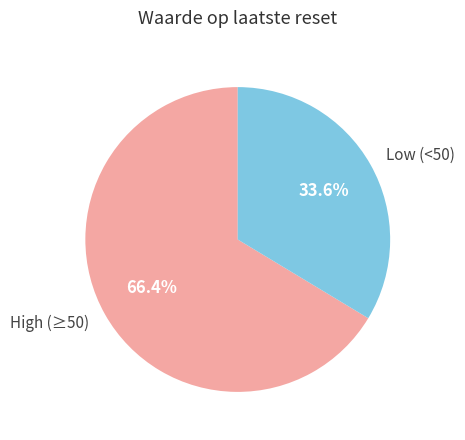

Is there a majority slice in this chart?

Yes